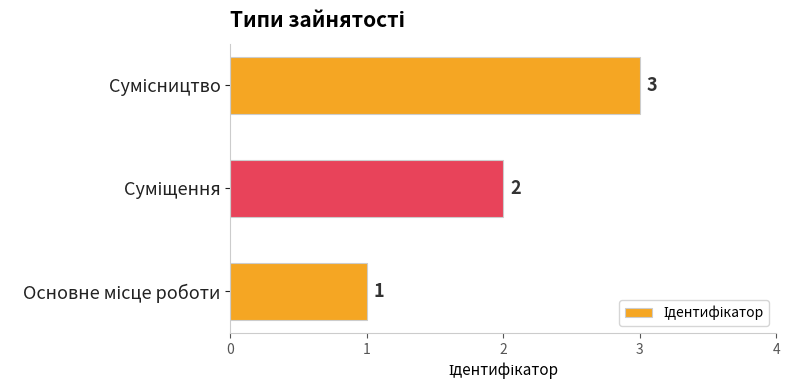

What is the maximum value shown in the chart?

3